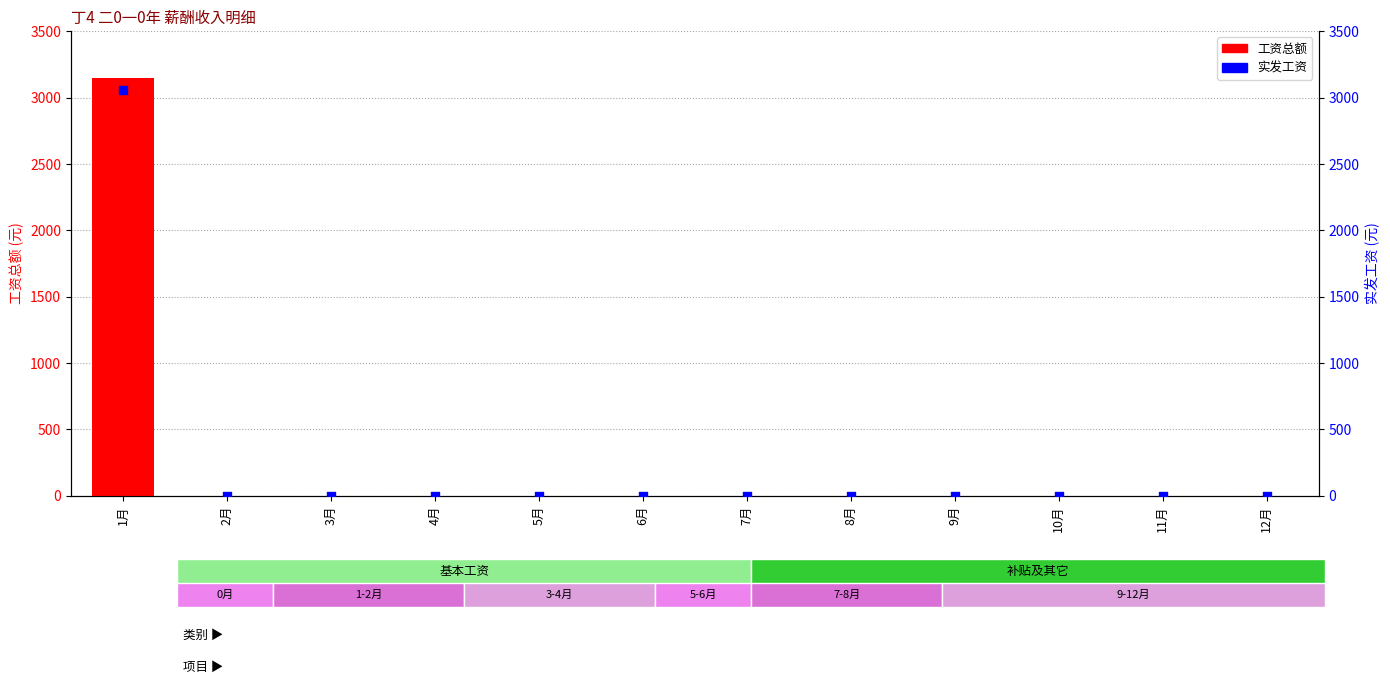

Which series contains the highest Y value?

工资总额